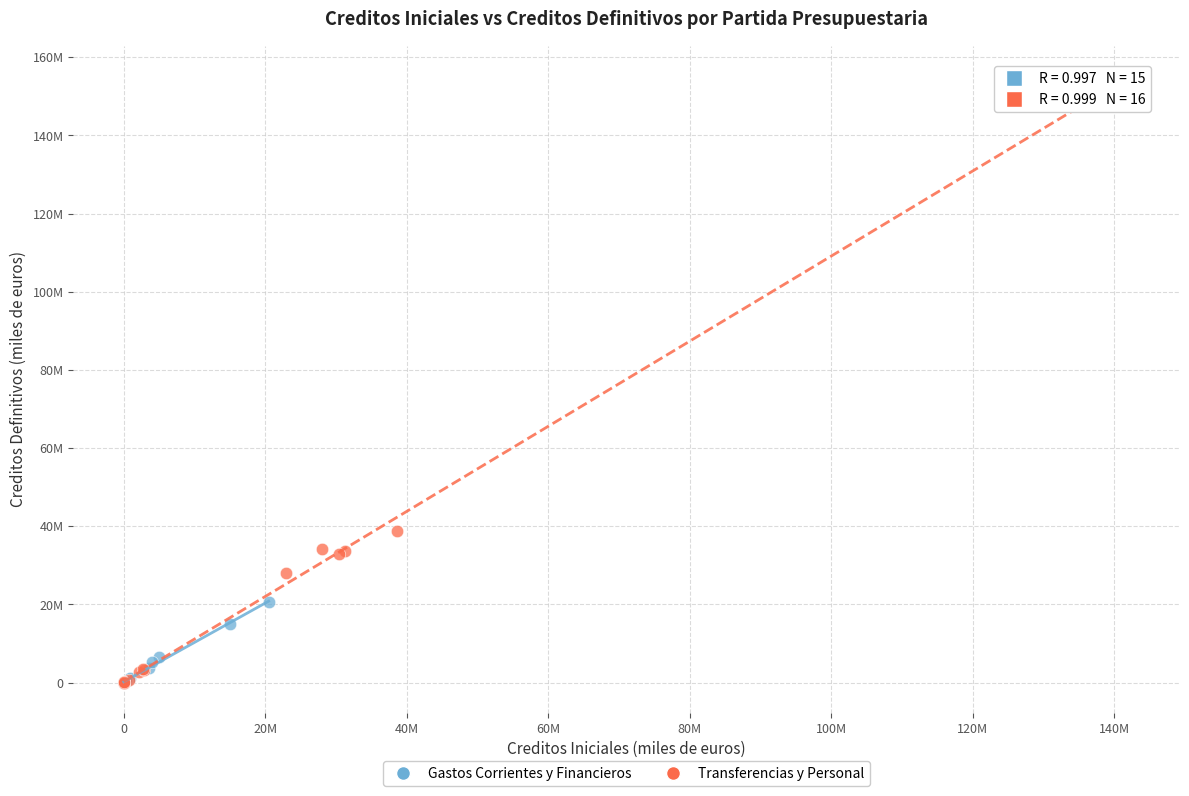

What are all the series names shown in the legend?

Gastos Corrientes y Financieros, Transferencias y Personal